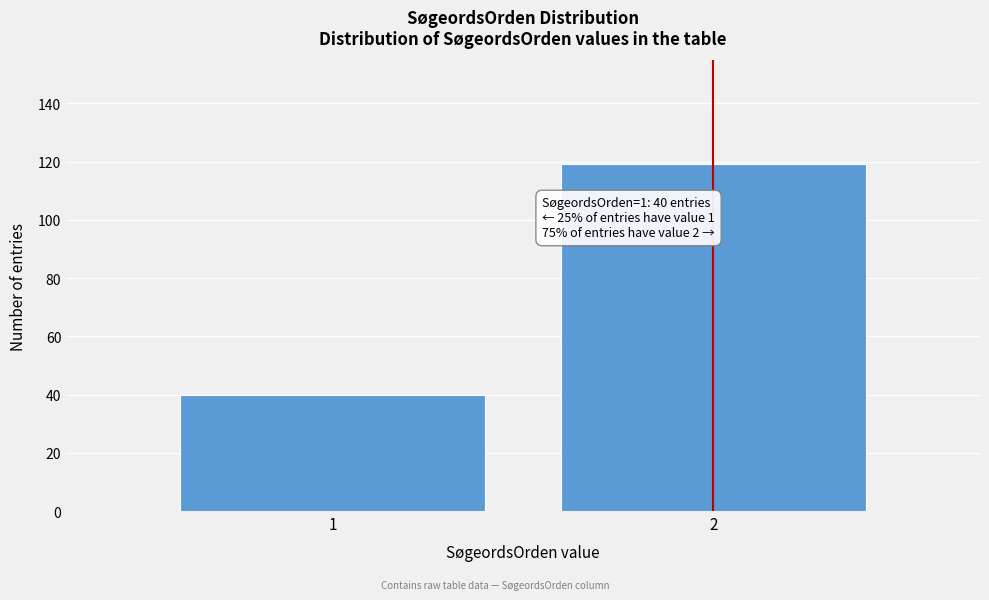

Reading left to right, what are all the values shown in this chart?

40	119